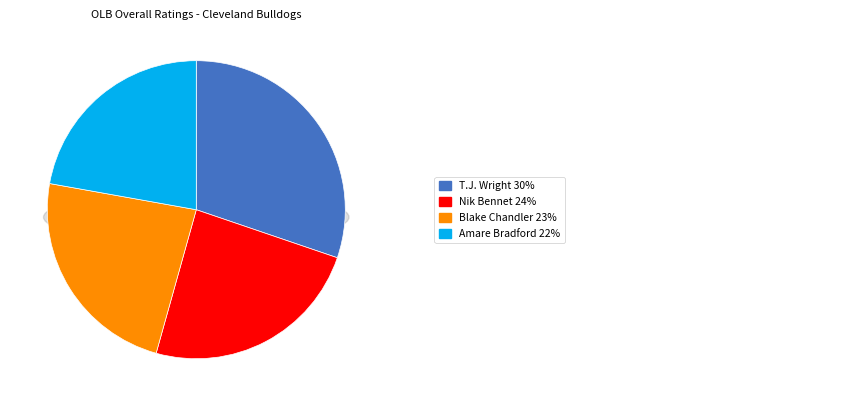

Which has a higher value, T.J. Wright or Blake Chandler?

T.J. Wright